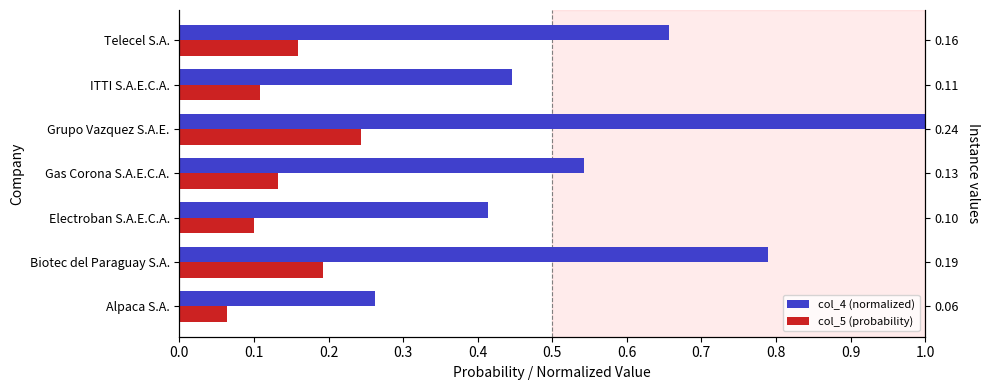

Which series has the largest total across all categories?

col_4 (normalized)